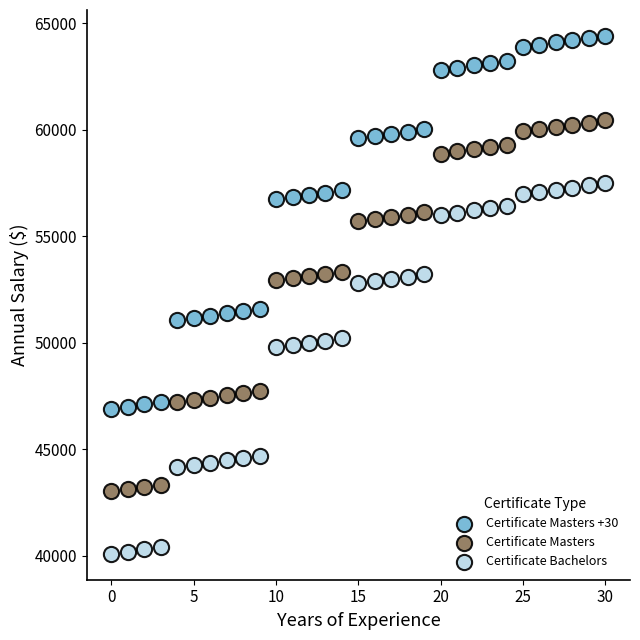

Which series contains the lowest Y value?

Certificate Bachelors